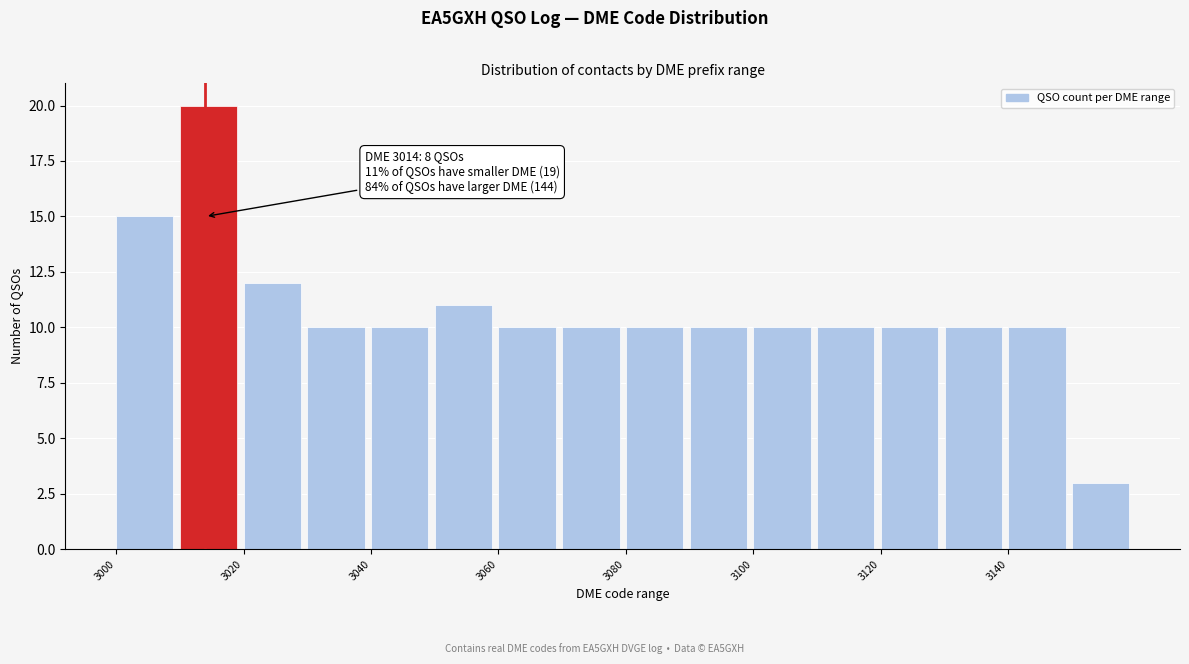

Which range on the x-axis has the tallest bar?

3010 to 3020